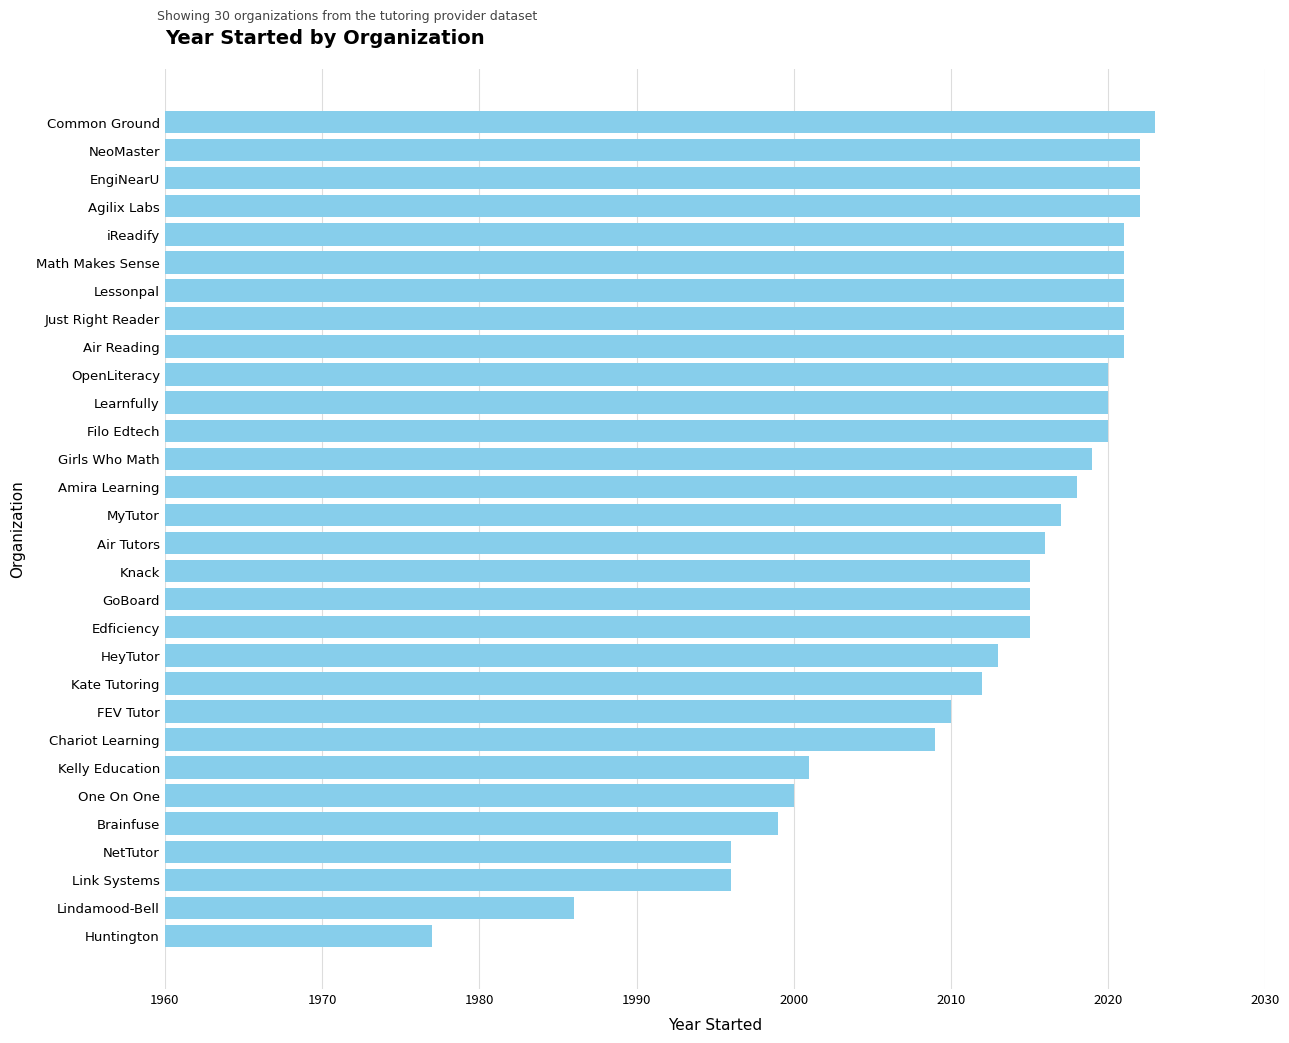

What is the label of the 23rd bar from the bottom?

Just Right Reader